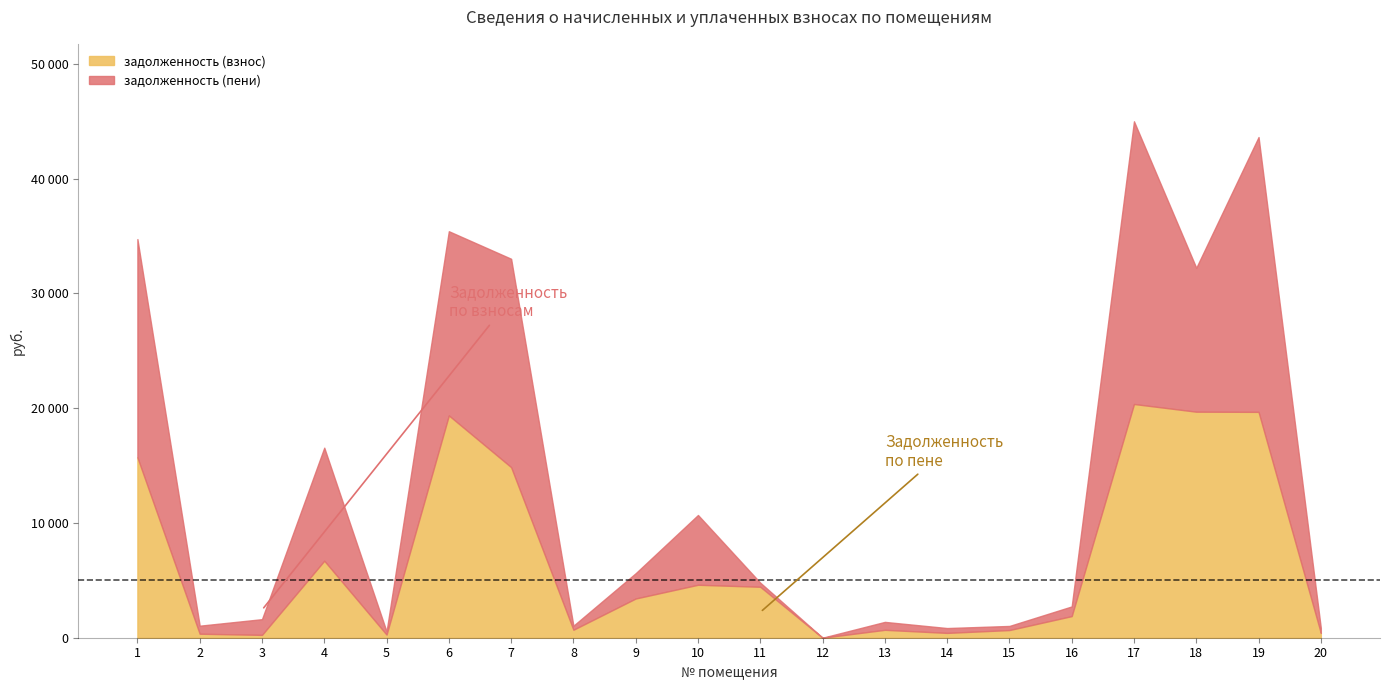

How many data points in задолженность (пени) are less than 1368?

10